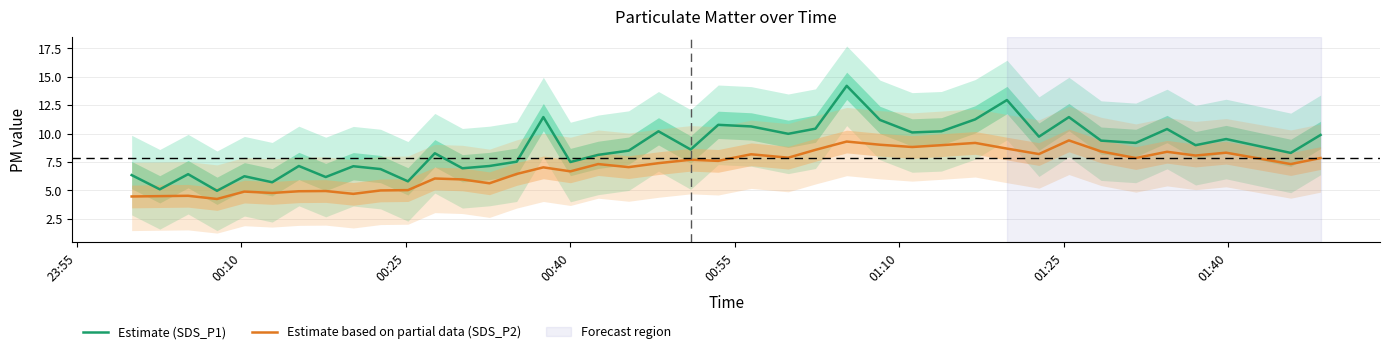

Reading right to left, transcribe all the data shown in this chart.

Estimate (SDS_P1): 9.9	8.3	9.5	9.0	10.4	9.2	9.4	11.4	9.7	12.9	11.2	10.2	10.1	11.2	14.2	10.4	10.0	10.6	10.8	8.6	10.2	8.5	8.1	7.5	11.4	7.5	7.2	7.0	8.3	5.8	6.9	7.1	6.2	7.2	5.7	6.2	5.0	6.4	5.1	6.3
Estimate based on partial data (SDS_P2): 7.8	7.3	8.3	8.1	8.4	7.8	8.4	9.4	8.2	8.7	9.2	9.0	8.8	9.0	9.3	8.6	7.9	8.2	7.6	7.7	7.4	7.0	7.3	6.7	7.0	6.5	5.6	6.0	6.0	5.0	5.0	4.7	5.0	4.9	4.8	4.9	4.2	4.5	4.5	4.5